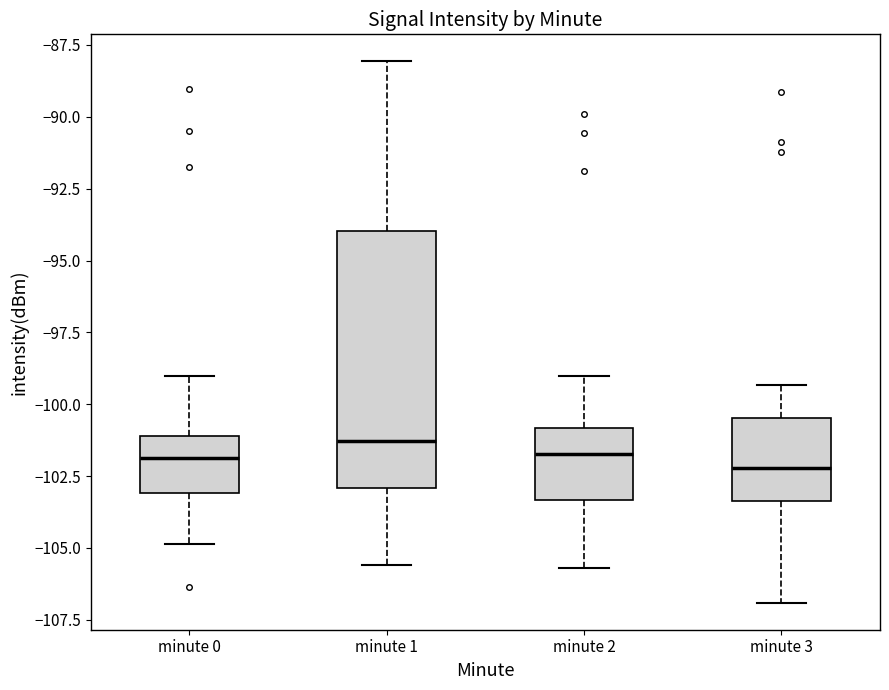

Where is the lower edge of the box for minute 1 on the y-axis? The values are not printed on the chart, so give them approximately, as read against the axis.

-103.0